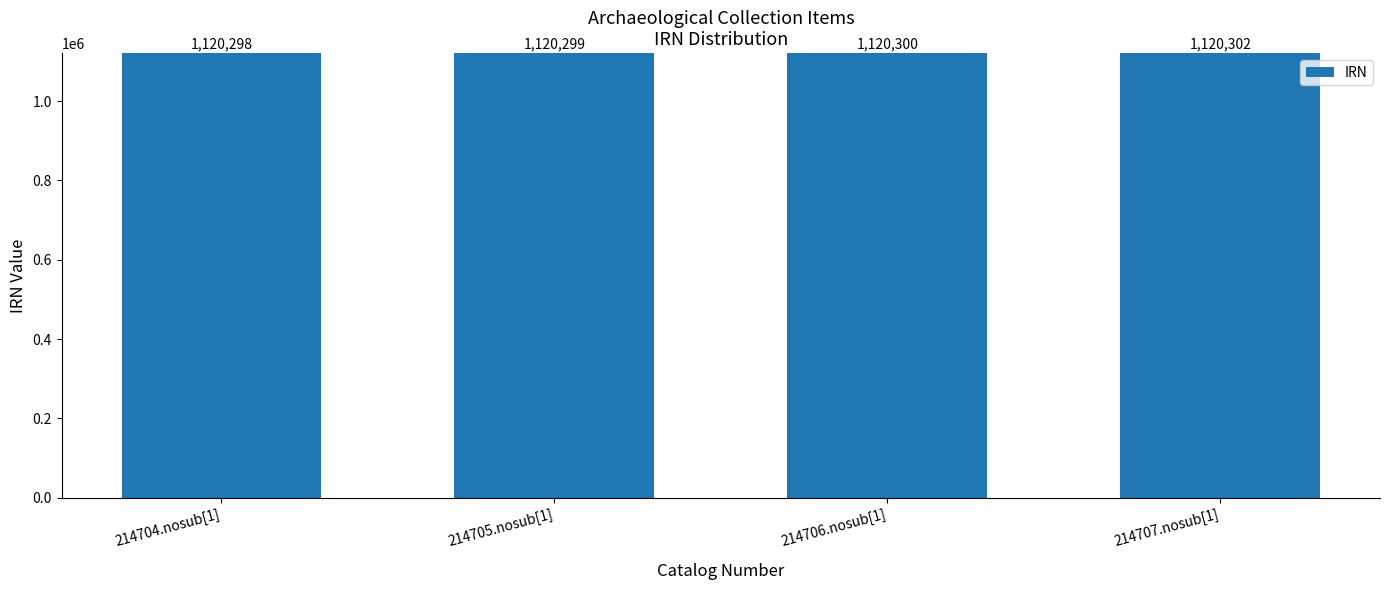

What position from the left is 214704.nosub[1]?

1